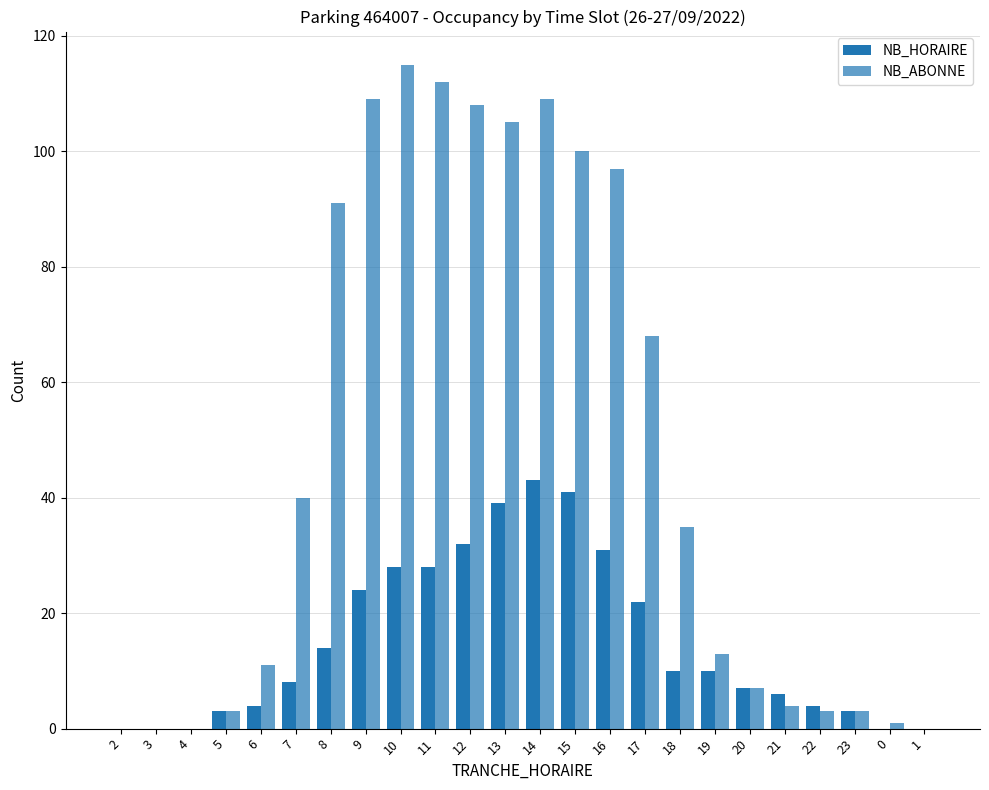

At how many categories does at least one series exceed 72?

9